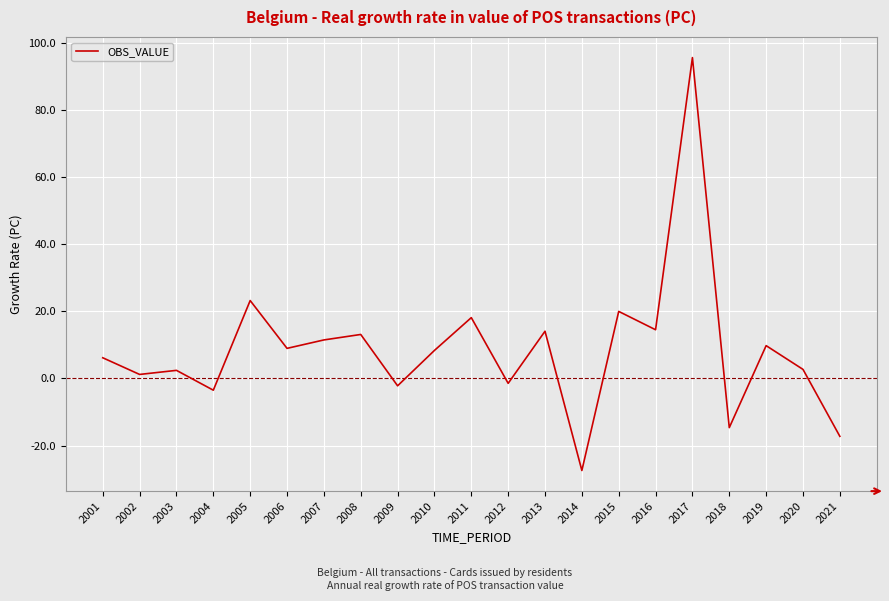

Which label corresponds to the smallest value in the chart?

2014